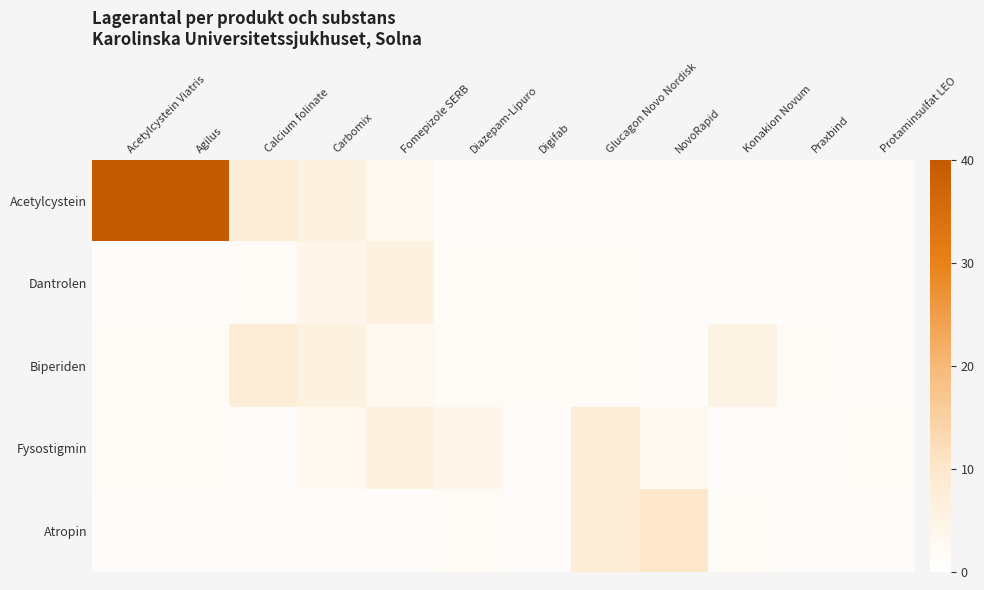

Rank the series by their maximum value, from lowest to highest.

Dantrolen, Biperiden, Fysostigmin, Atropin, Acetylcystein